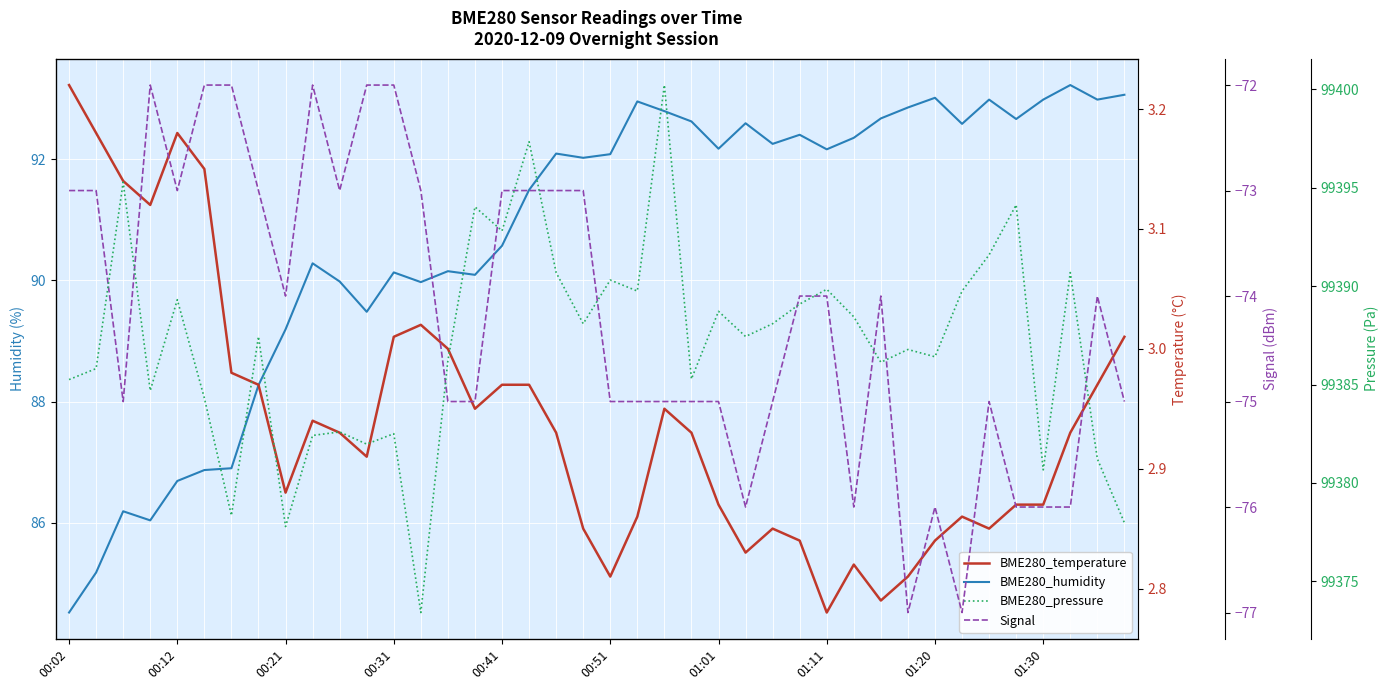

Reading right to left, extract all data points from this chart.

BME280_humidity: 93.1	93.0	93.2	93.0	92.7	93.0	92.6	93.0	92.8	92.7	92.3	92.2	92.4	92.2	92.6	92.2	92.6	92.8	93.0	92.1	92.0	92.1	91.5	90.6	90.1	90.2	90.0	90.1	89.5	90.0	90.3	89.2	88.3	86.9	86.9	86.7	86.0	86.2	85.2	84.5
BME280_temperature: 3.0	3.0	2.9	2.9	2.9	2.9	2.9	2.8	2.8	2.8	2.8	2.8	2.8	2.9	2.8	2.9	2.9	3.0	2.9	2.8	2.9	2.9	3.0	3.0	3.0	3.0	3.0	3.0	2.9	2.9	2.9	2.9	3.0	3.0	3.1	3.2	3.1	3.1	3.2	3.2
Signal: -75.0	-74.0	-76.0	-76.0	-76.0	-75.0	-77.0	-76.0	-77.0	-74.0	-76.0	-74.0	-74.0	-75.0	-76.0	-75.0	-75.0	-75.0	-75.0	-75.0	-73.0	-73.0	-73.0	-73.0	-75.0	-75.0	-73.0	-72.0	-72.0	-73.0	-72.0	-74.0	-73.0	-72.0	-72.0	-73.0	-72.0	-75.0	-73.0	-73.0
BME280_pressure: 99378.0	99381.2	99390.7	99380.7	99394.1	99391.6	99389.8	99386.4	99386.8	99386.1	99388.4	99389.8	99389.1	99388.1	99387.4	99388.7	99385.3	99400.2	99389.8	99390.3	99388.1	99390.7	99397.3	99392.8	99394.0	99386.2	99373.4	99382.5	99382.0	99382.6	99382.4	99377.8	99387.4	99378.3	99384.3	99389.3	99384.7	99395.3	99385.8	99385.2